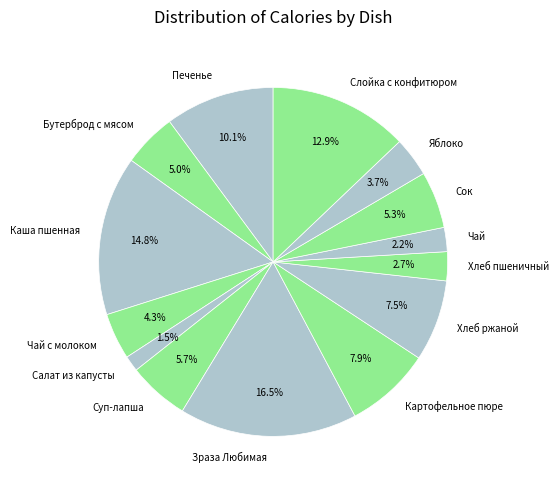

To the nearest percent, what is the combined percentage of Печенье and Чай с молоком?

14%